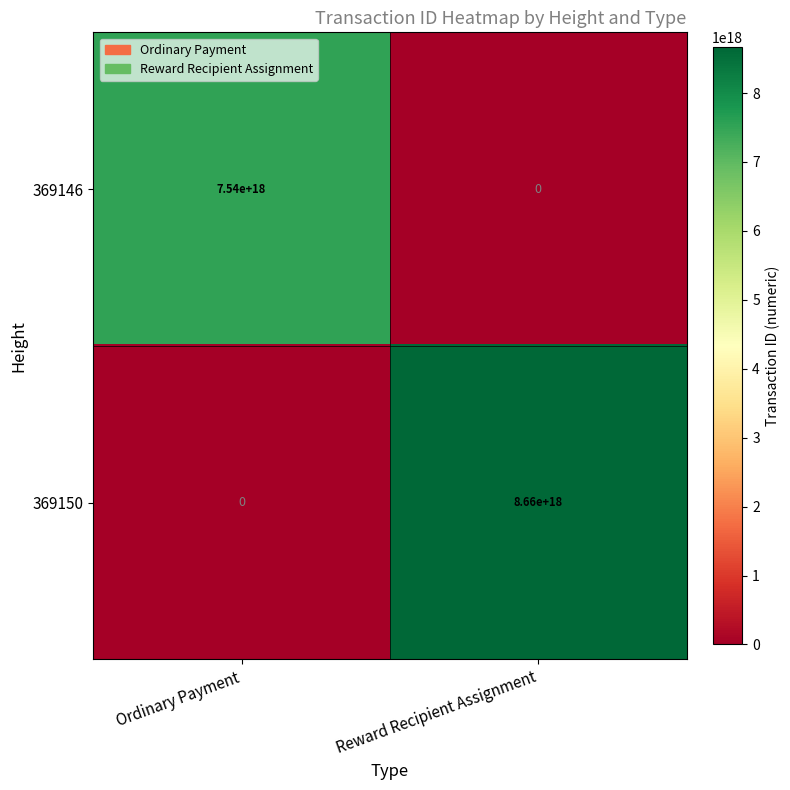

Is it true that 369150 equals 4311763353539473408 at Reward Recipient Assignment?

False